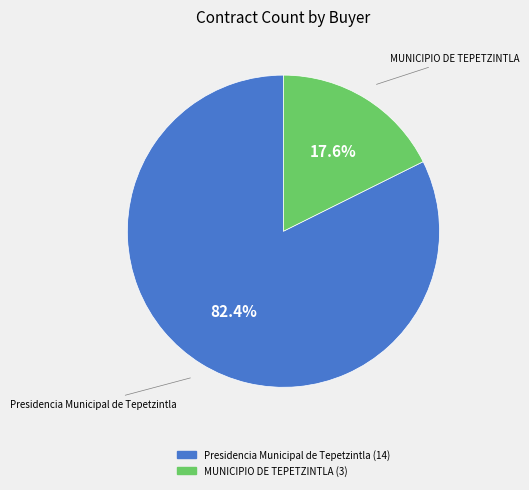

The MUNICIPIO DE TEPETZINTLA slice represents 8% of the pie. True or false?

False